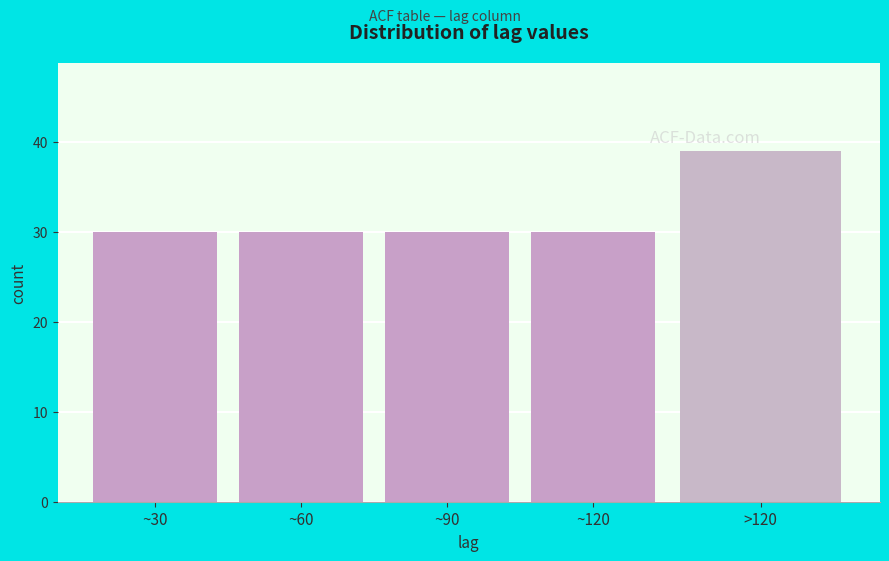

Reading left to right, what are all the values shown in this chart?

~30=30	~60=30	~90=30	~120=30	>120=39